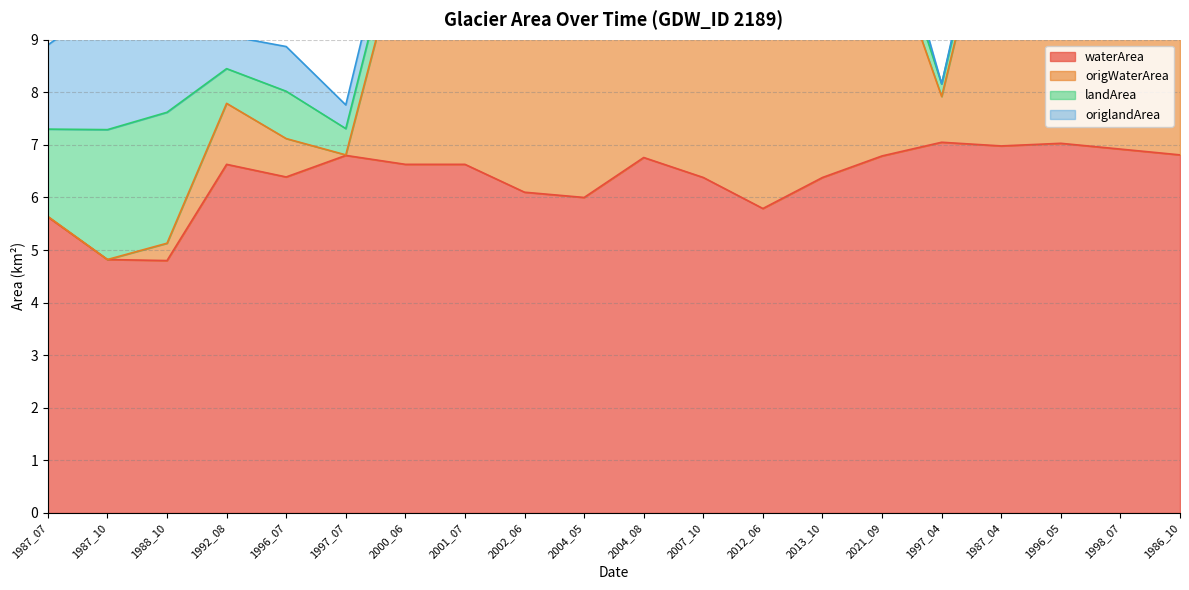

Which series has the largest range (max minus min)?

origWaterArea